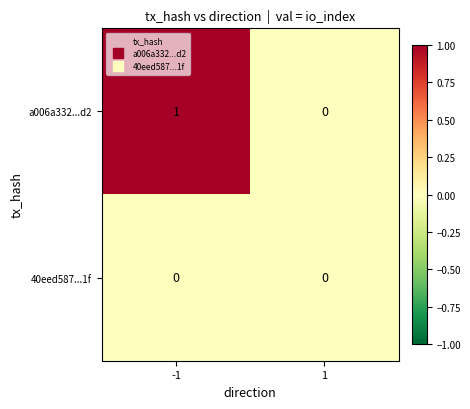

True or false: a006a332...d2 has a value of 0 at 1.

True